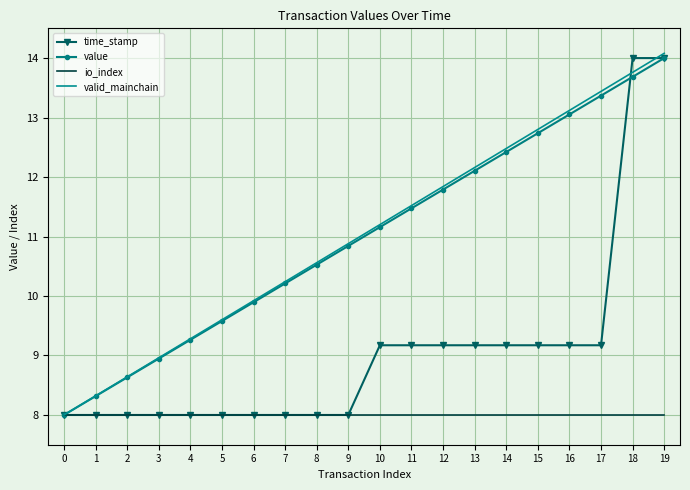

Count the number of categories in the chart.

20